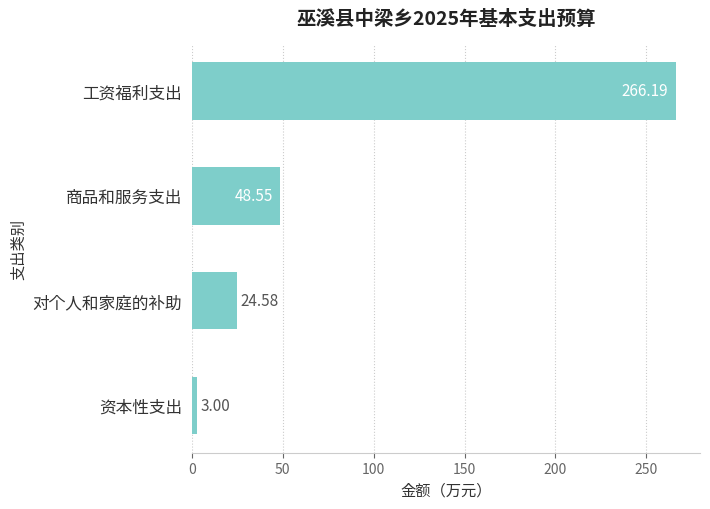

What is the change in value from 工资福利支出 to 资本性支出?

-263.2